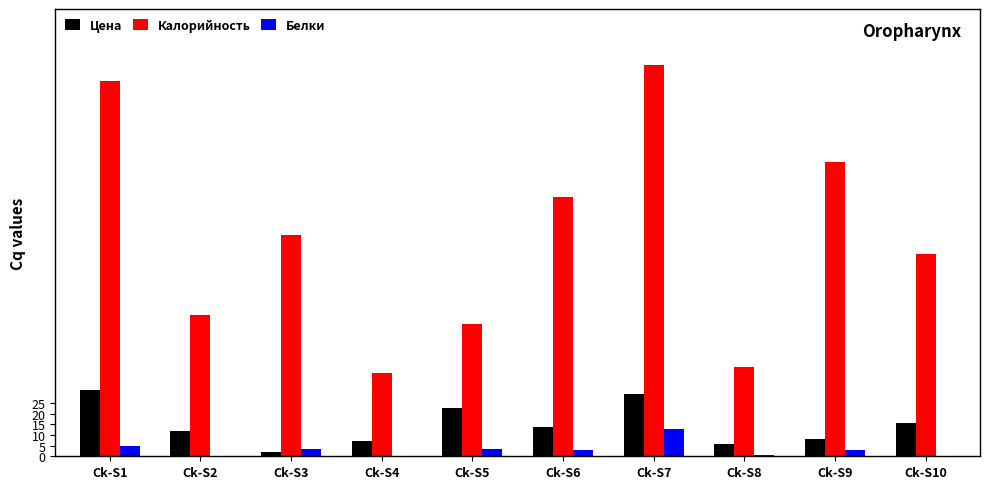

What is the sum of the Калорийность values at Ck-S1 and Ck-S10?

271.1